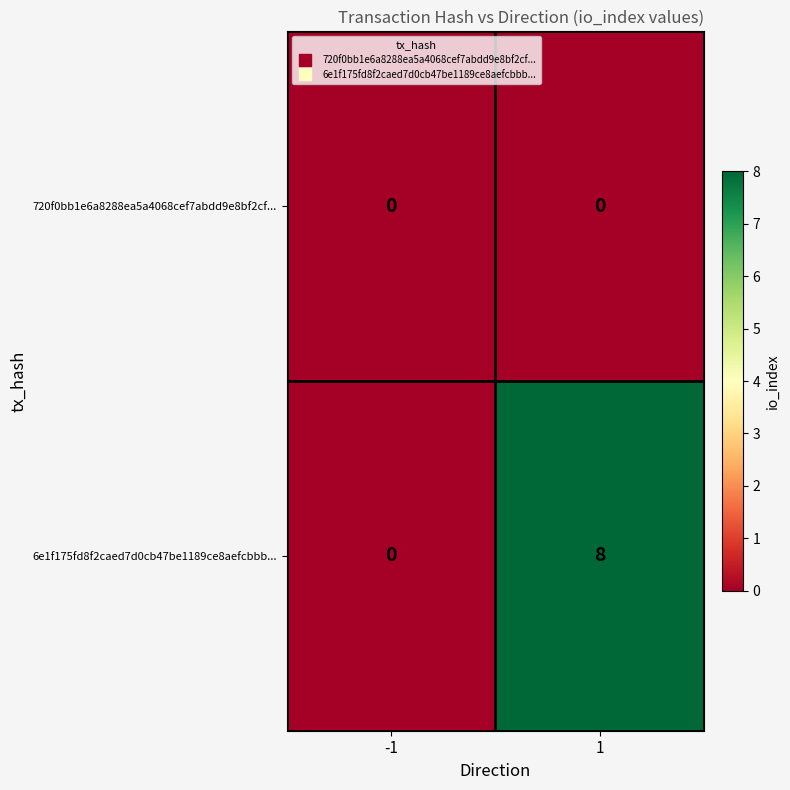

At which category is the sum across all series the highest?

1